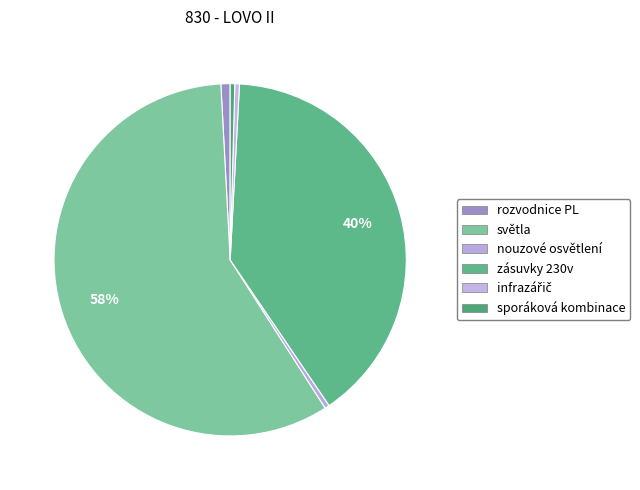

The zásuvky 230v slice represents 26% of the pie. True or false?

False